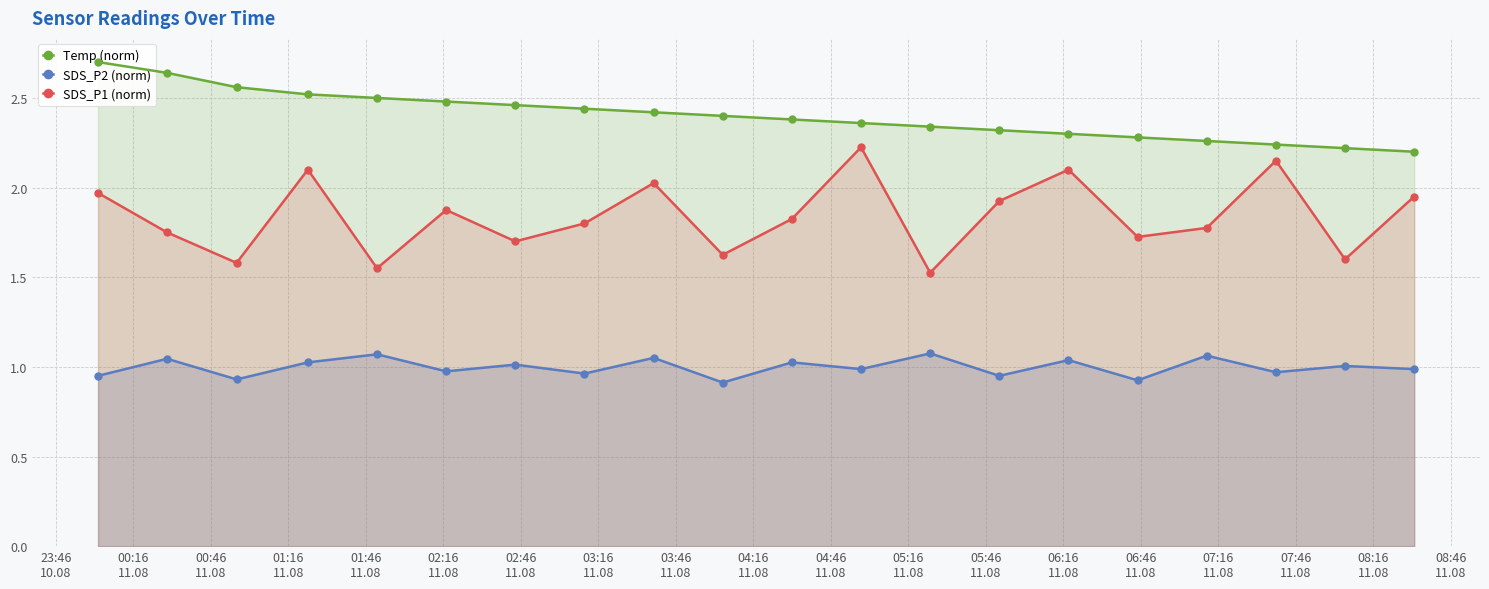

Reading left to right, what are all the values shown in this chart?

Temp (norm): 2.7	2.6	2.6	2.5	2.5	2.5	2.5	2.4	2.4	2.4	2.4	2.4	2.3	2.3	2.3	2.3	2.3	2.2	2.2	2.2
SDS_P2 (norm): 0.9	1.0	0.9	1.0	1.1	1.0	1.0	1.0	1.1	0.9	1.0	1.0	1.1	0.9	1.0	0.9	1.1	1.0	1.0	1.0
SDS_P1 (norm): 2.0	1.8	1.6	2.1	1.6	1.9	1.7	1.8	2.0	1.6	1.8	2.2	1.5	1.9	2.1	1.7	1.8	2.1	1.6	1.9